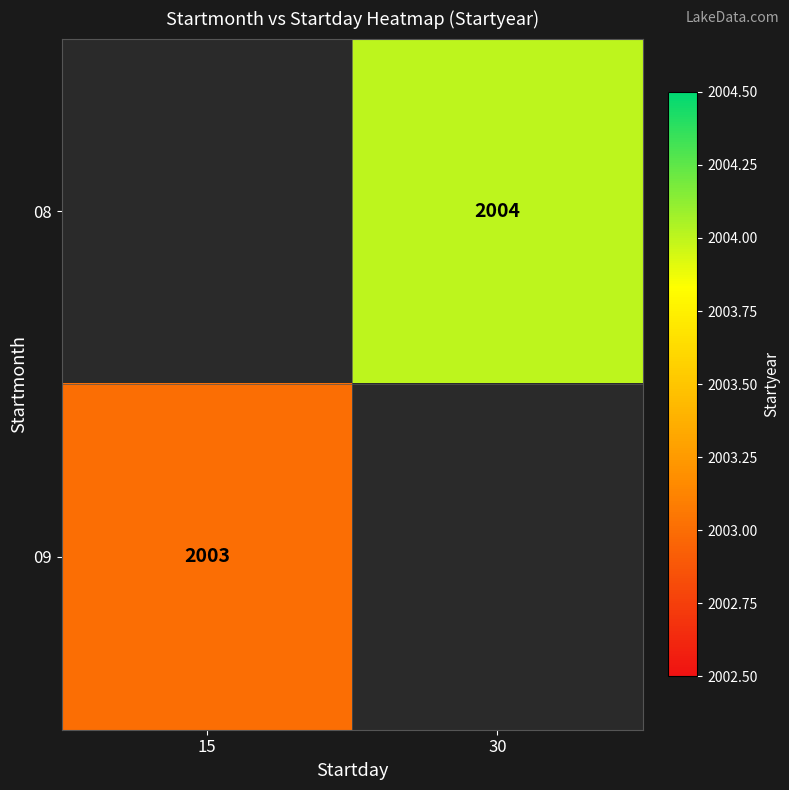

Is it true that 09 equals 2722 at 15?

False